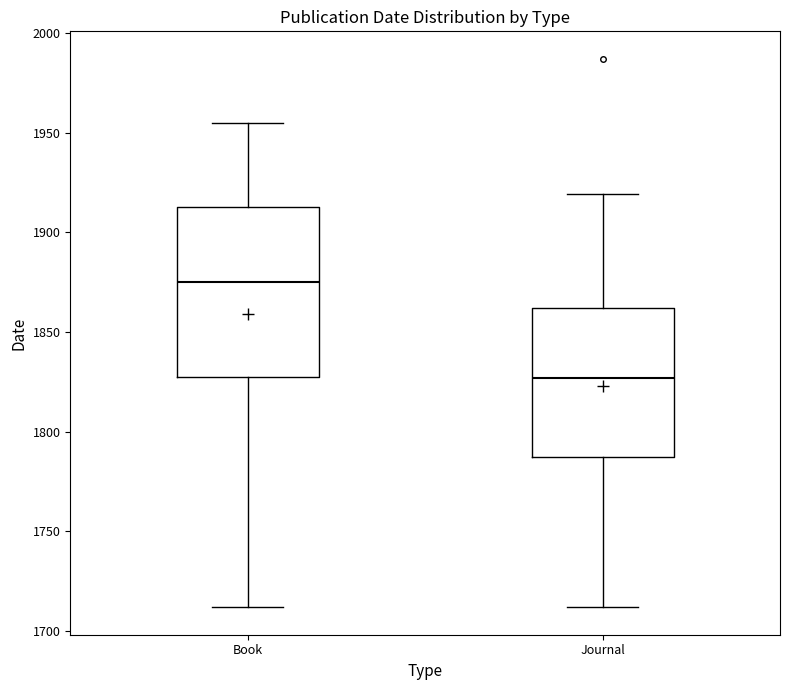

Reading left to right, read every box against the y-axis: the position of its median line, the range the box covers, and the ends of its whiskers. The values are not printed on the chart, so give them approximately, as read against the axis.

Book: median 1875, box 1830 to 1915, whiskers 1710 to 1955
Journal: median 1825, box 1790 to 1860, whiskers 1710 to 1920